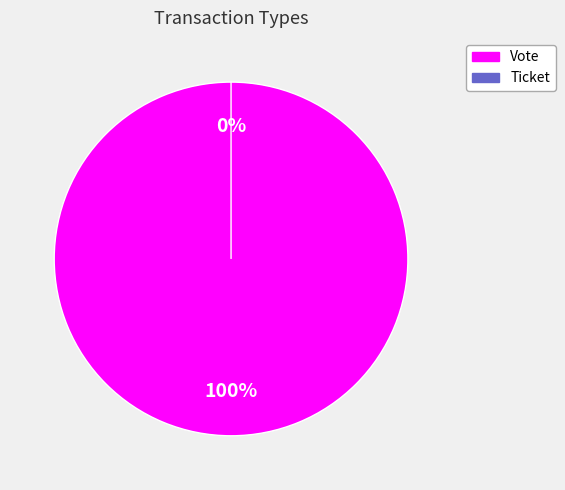

Which slice is the smallest?

Ticket